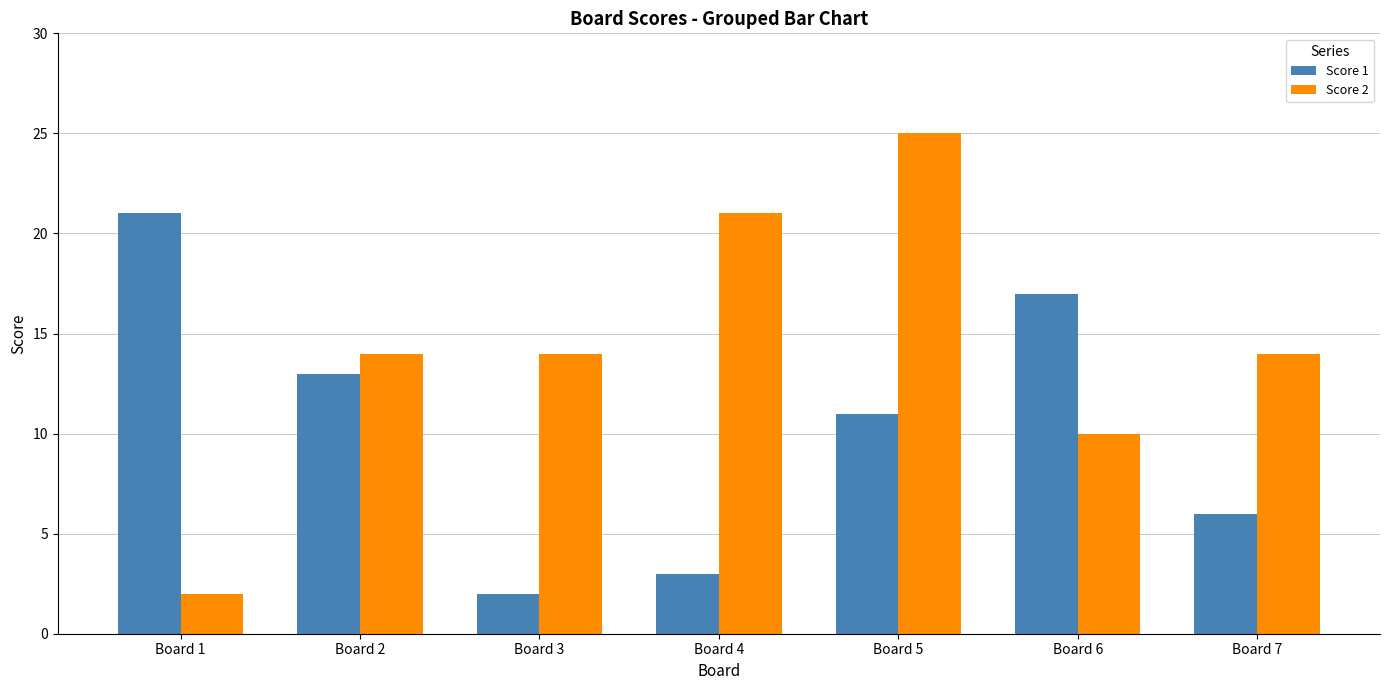

What are all the series names shown in the legend?

Score 1, Score 2